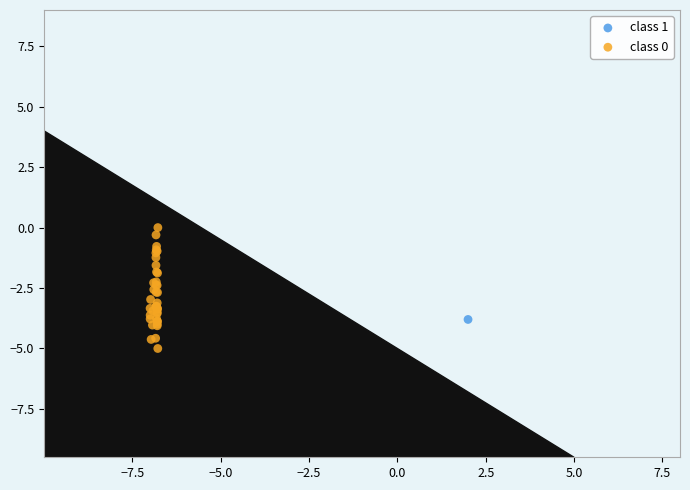

What are all the series names shown in the legend?

class 1, class 0